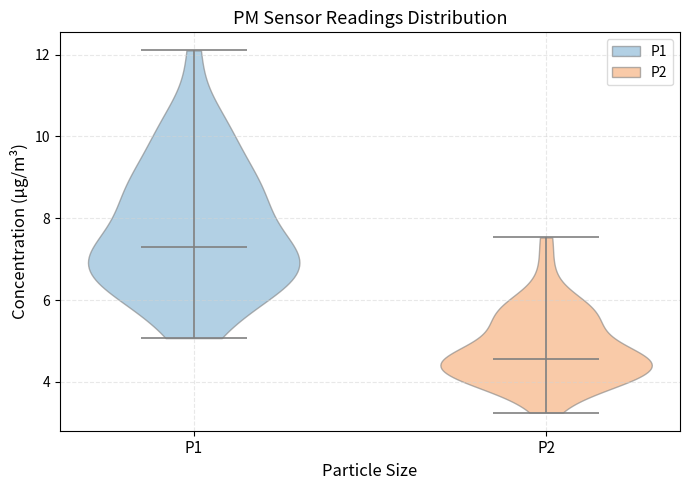

Reading left to right, read every violin against the y-axis: where its median line is, and the lowest and highest points it reaches. The values are not printed on the chart, so give them approximately, as read against the axis.

P1: median line 7.4, lowest point 5.0, highest point 12.2
P2: median line 4.6, lowest point 3.2, highest point 7.6